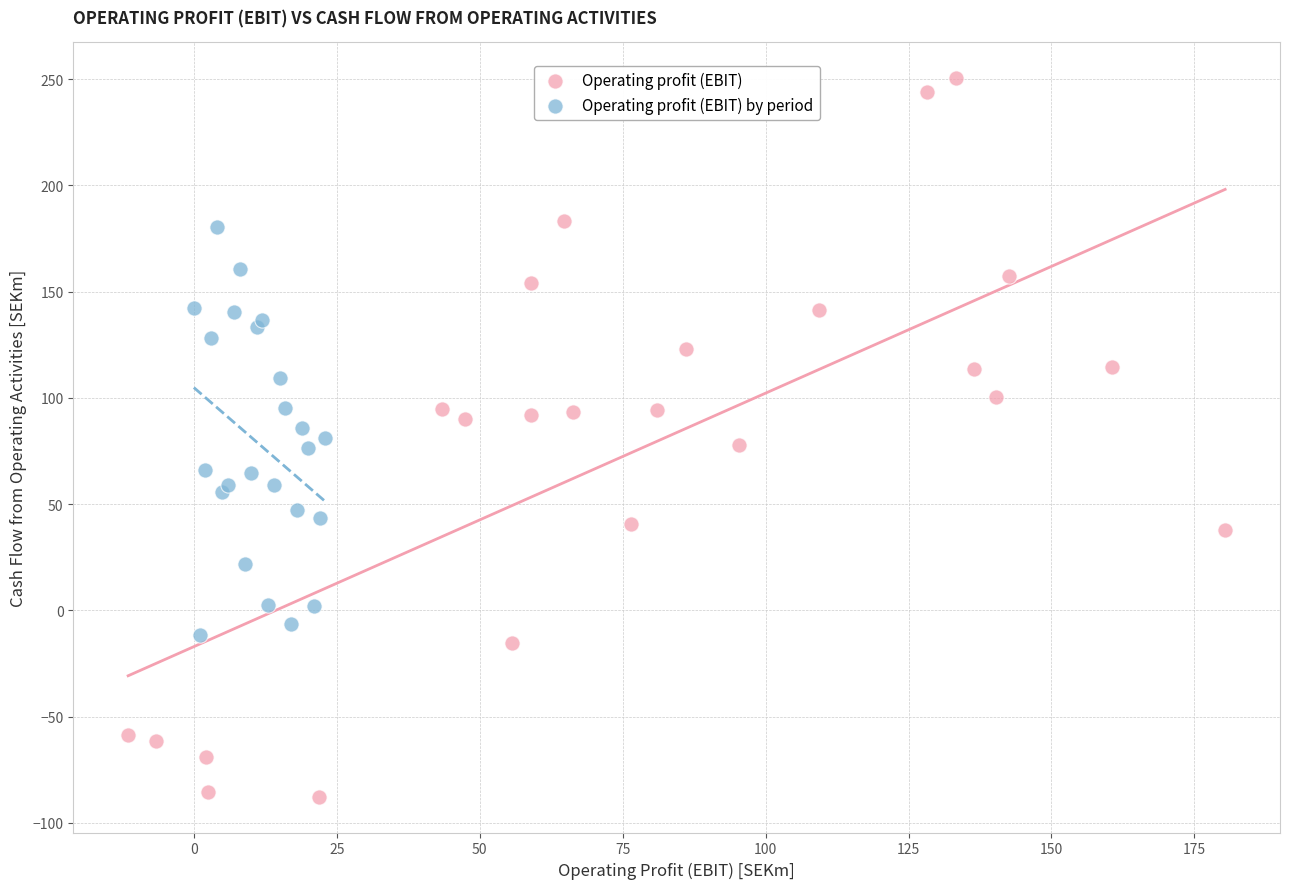

Which series contains the lowest Y value?

Operating profit (EBIT)